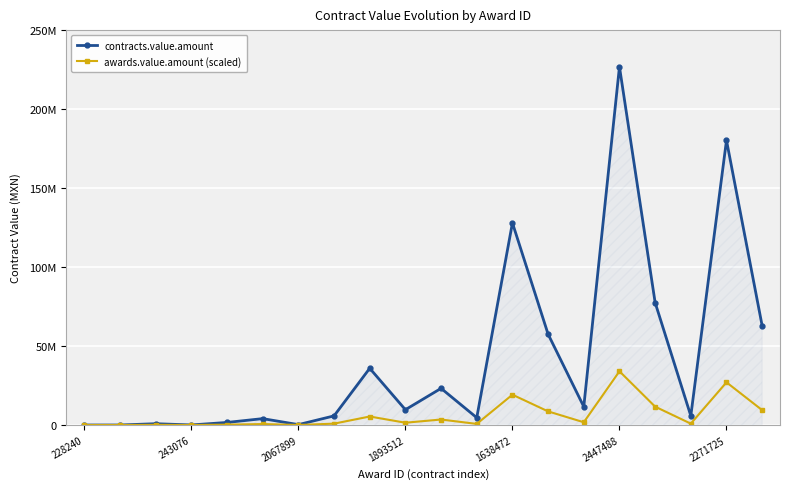

Is this an area chart (filled region under the line)?

Yes